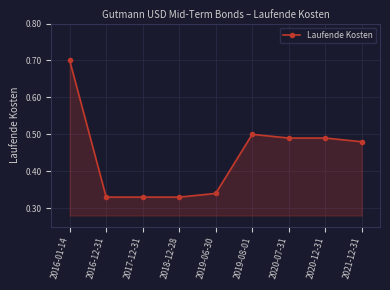

Count the values in the range 0 to 1.

9